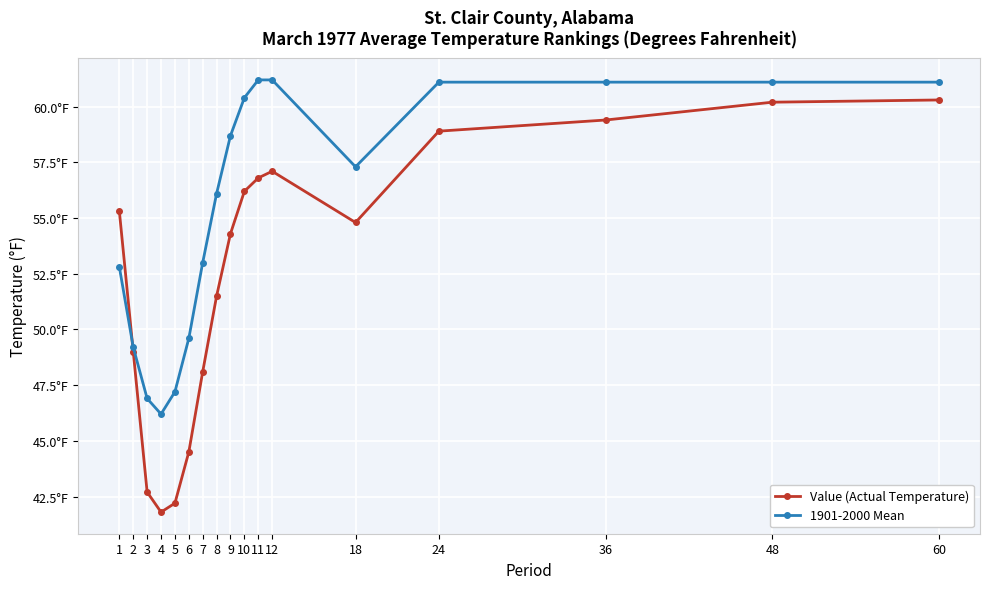

What are all the series names shown in the legend?

Value (Actual Temperature), 1901-2000 Mean